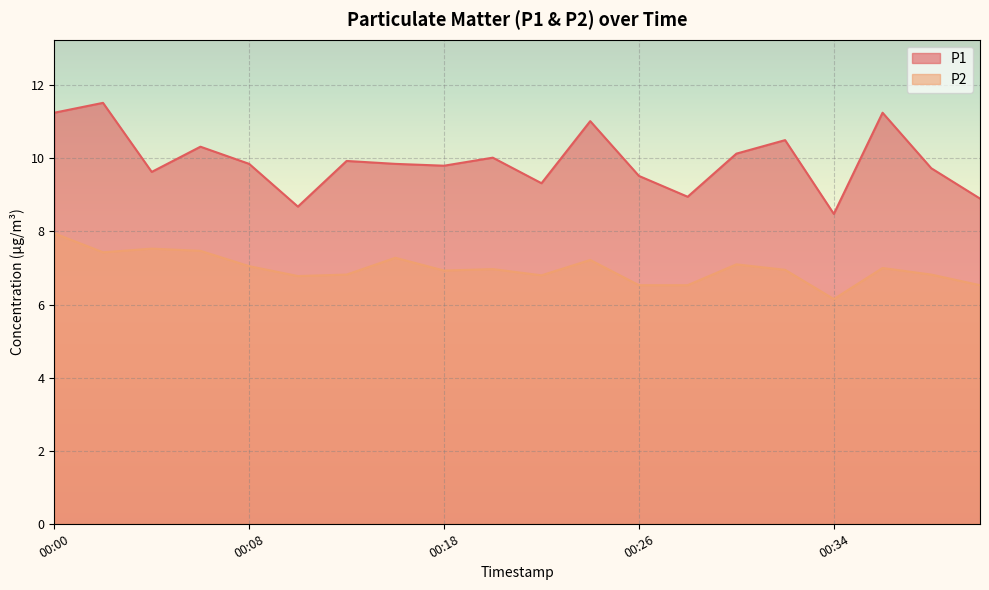

Is the value of P1 at 00:08 greater than the value of P2 at 00:36?

Yes